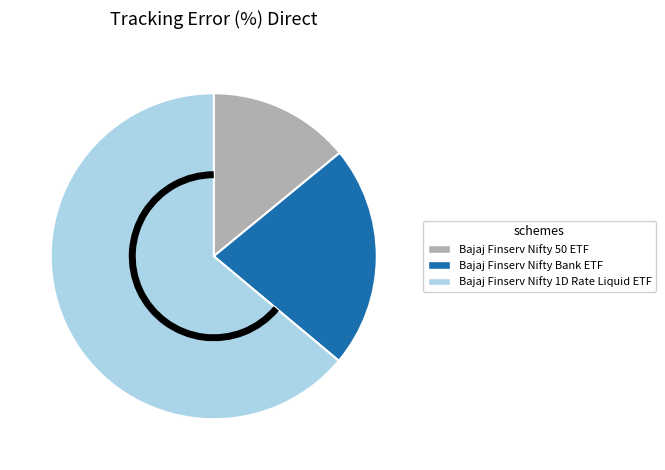

True or false: Bajaj Finserv Nifty Bank ETF accounts for 35% of the total.

False